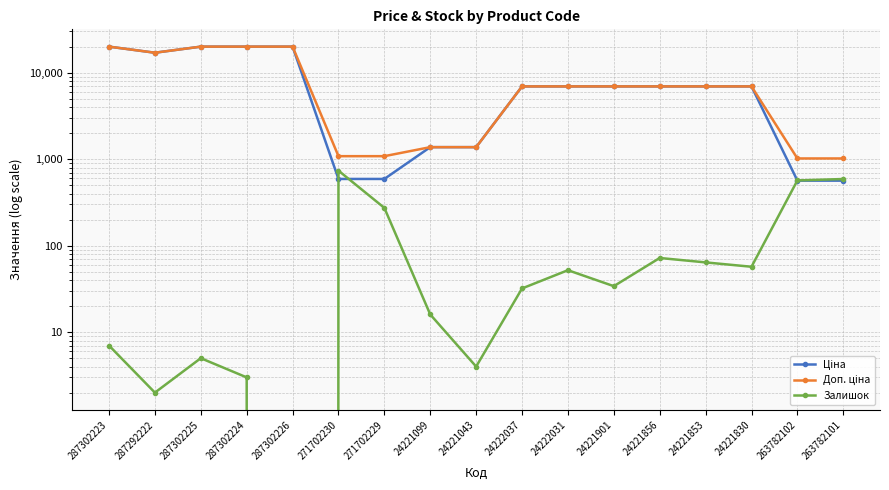

How many lines are shown in the chart?

3